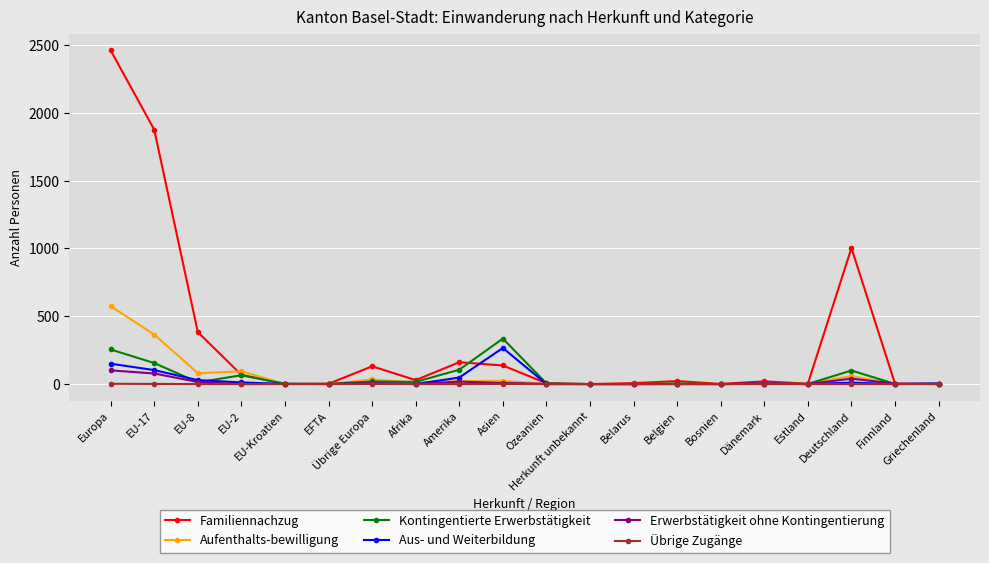

How many categories are shown in the chart?

20